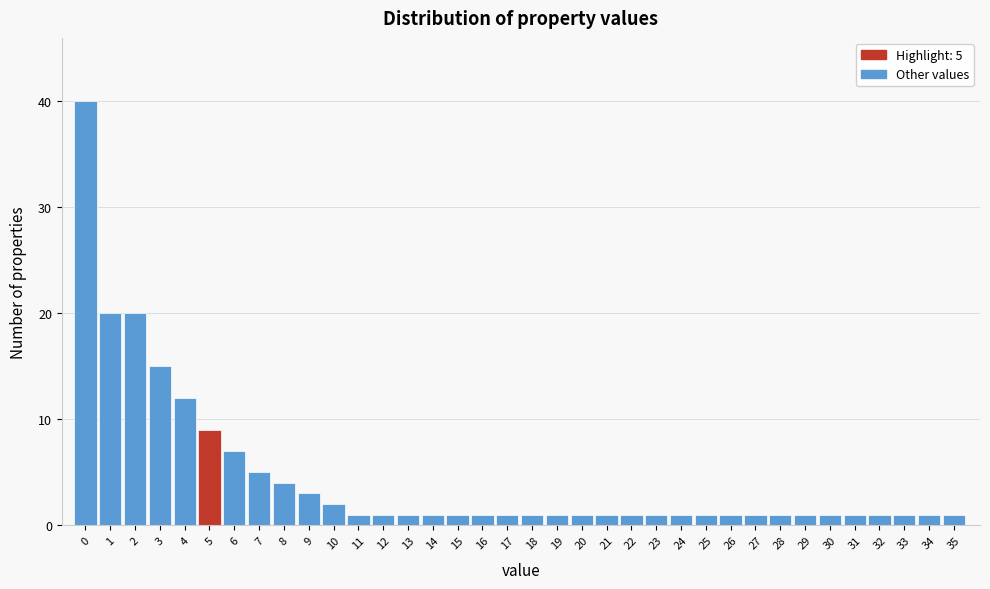

True or false: the data shows 2 at 10.

True